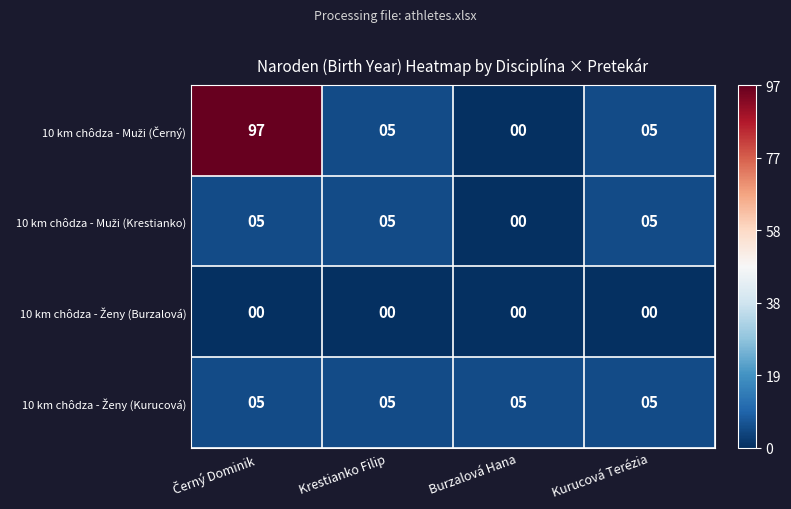

What is the difference between the highest and lowest values at Krestianko Filip?

5